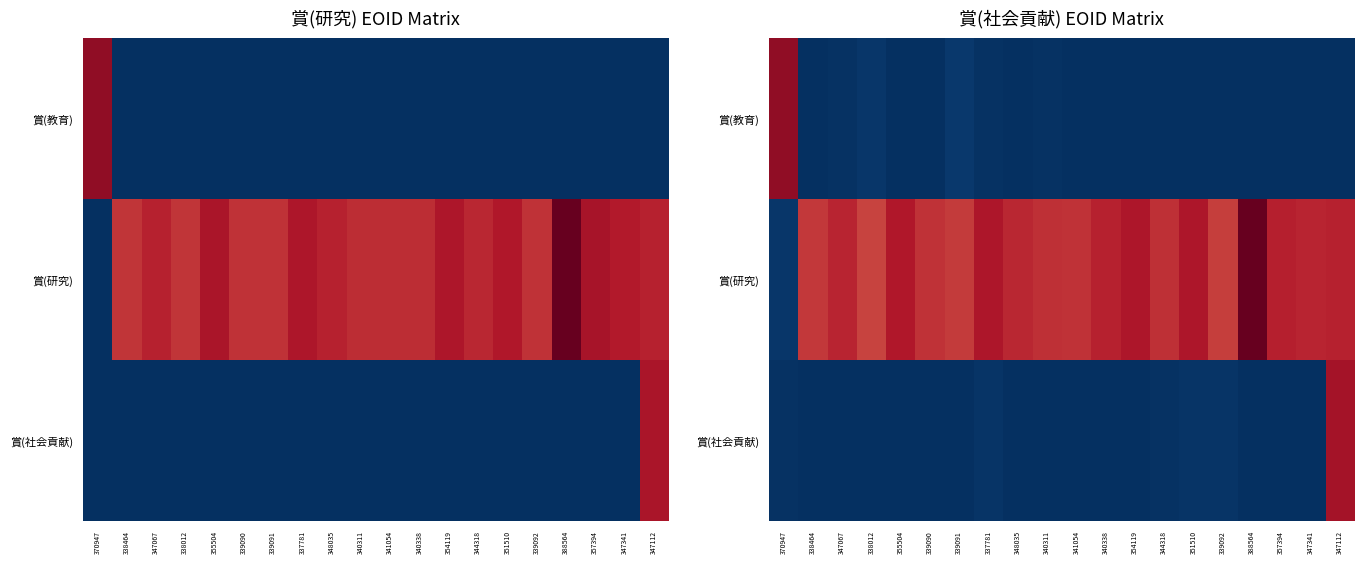

What is the greatest value displayed?

1053941.7